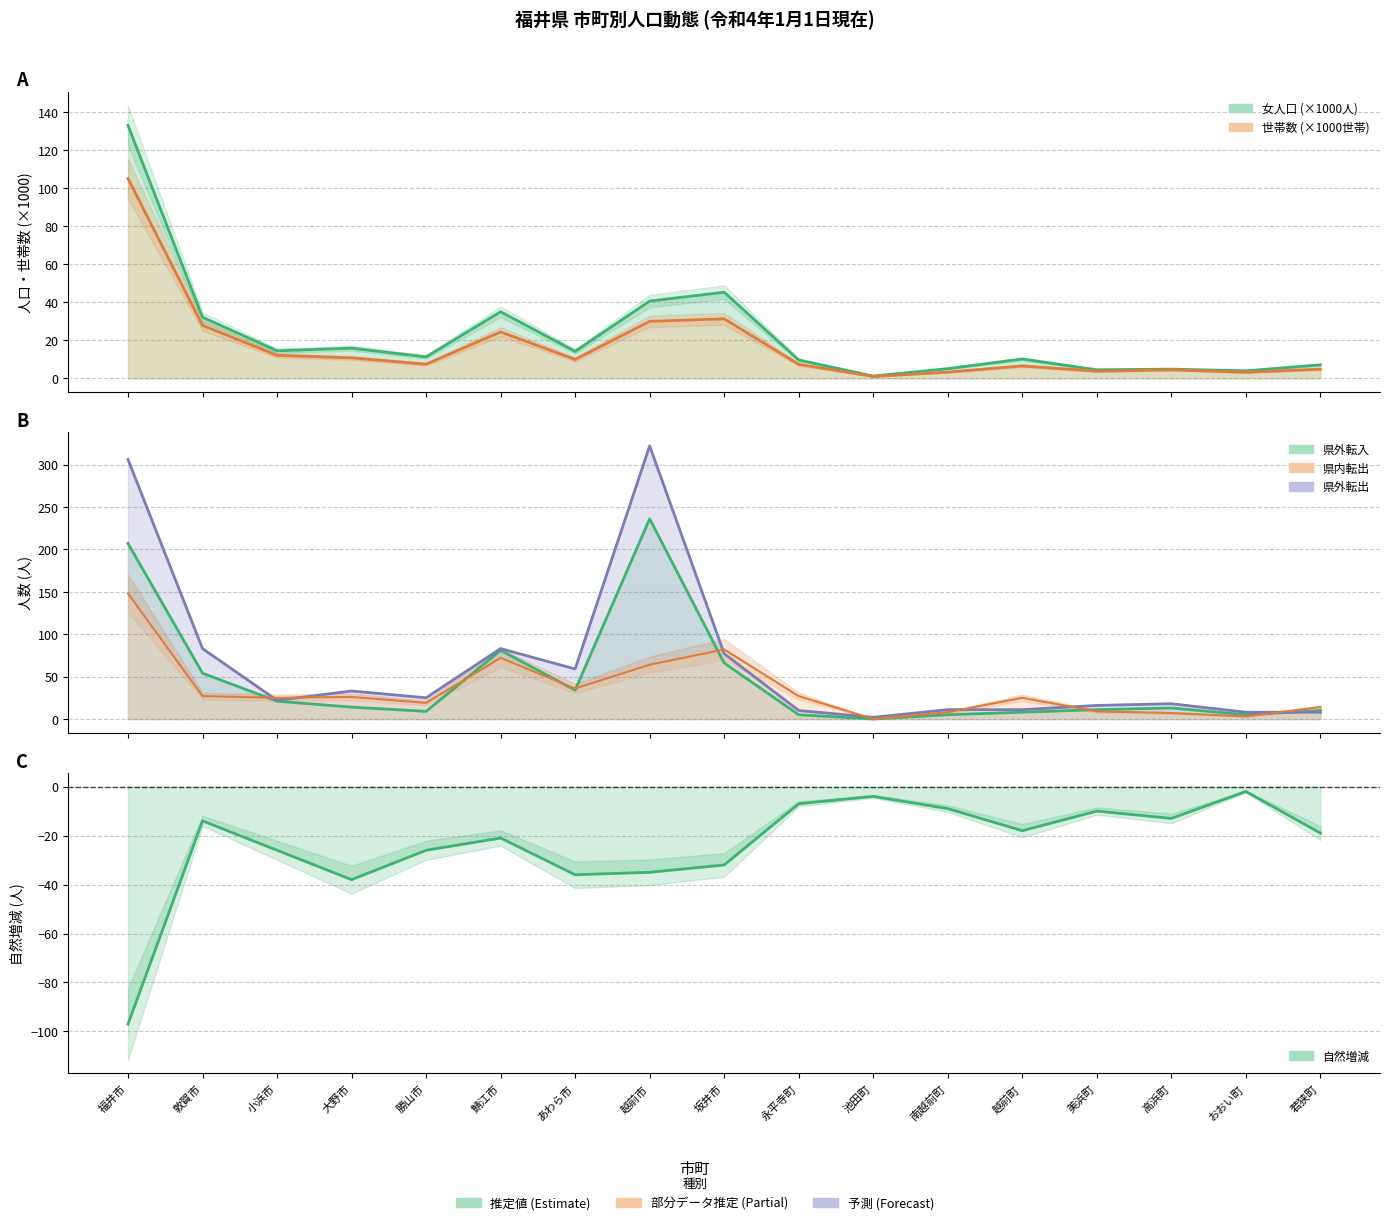

What is the difference between the 自然増減 values at あわら市 and 鯖江市?

15.0